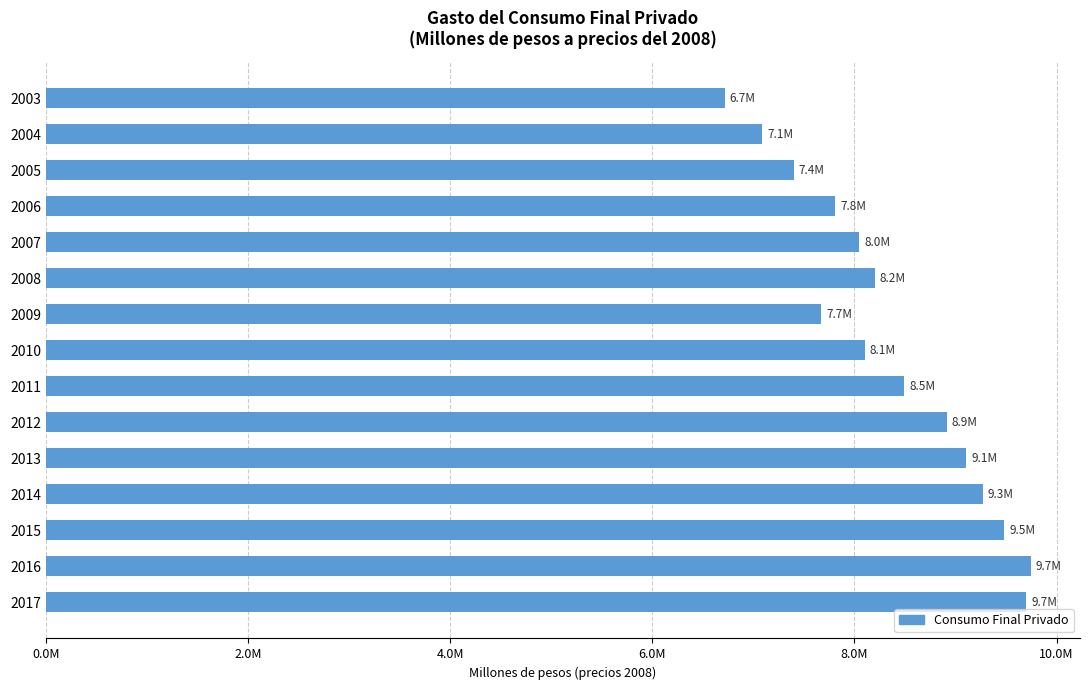

How many distinct data groups are displayed?

1